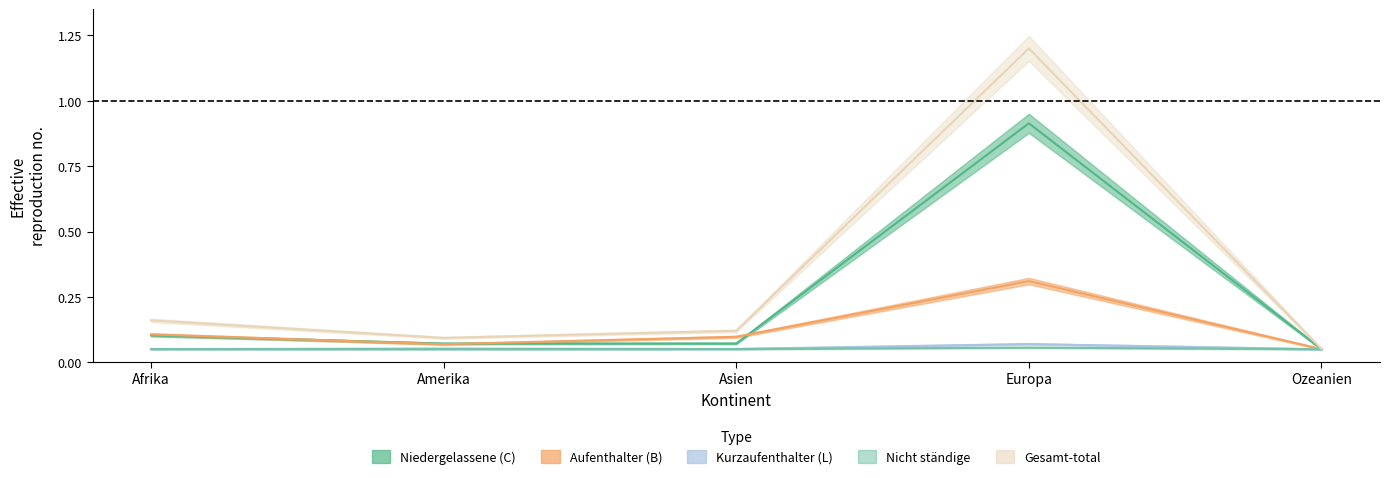

What is the difference between the second highest and minimum values in the Aufenthalter (B) Total series?

0.1